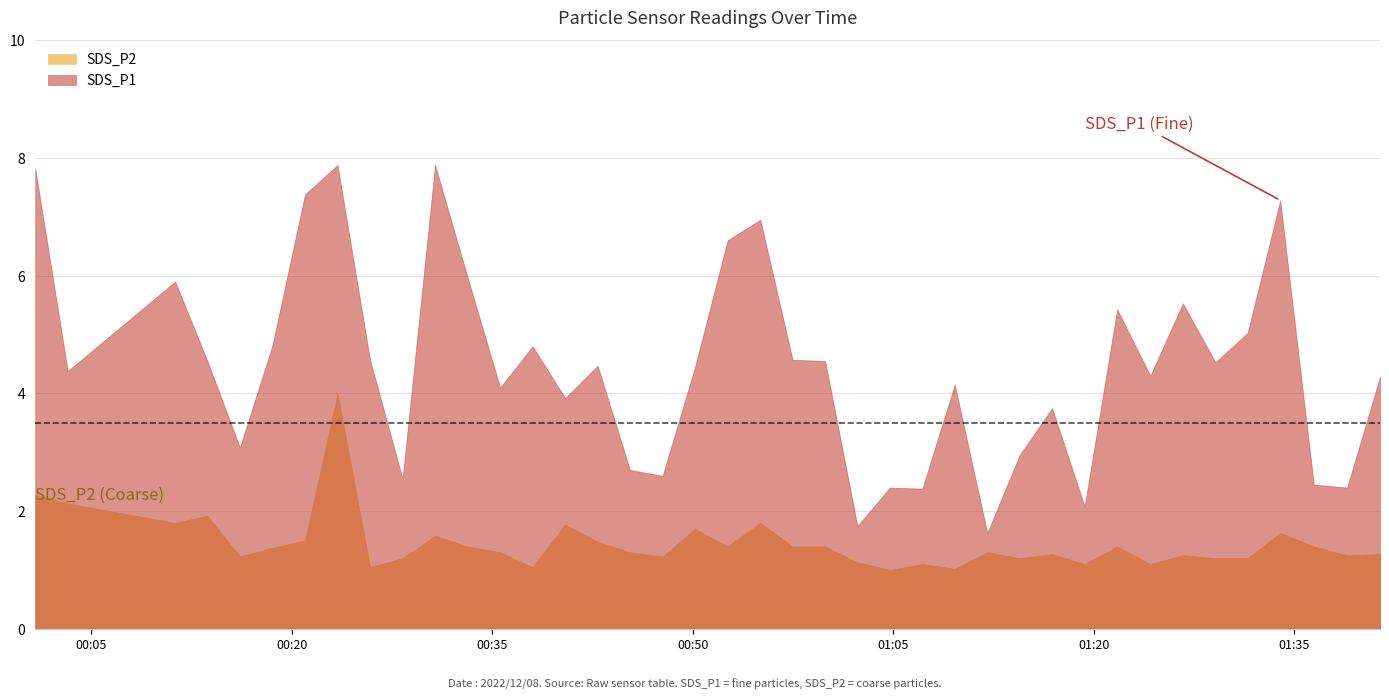

What is the difference between the maximum and second lowest values in the SDS_P2 series?

3.0